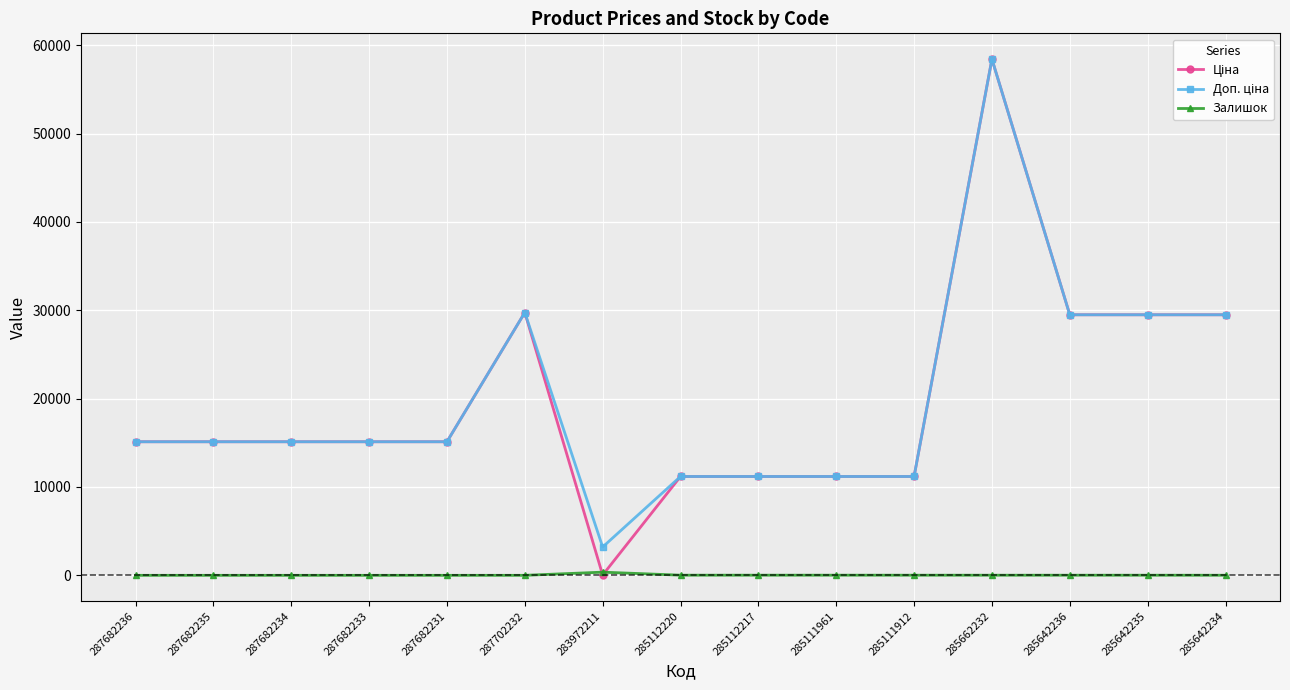

At how many categories does at least one series exceed 10337?

14